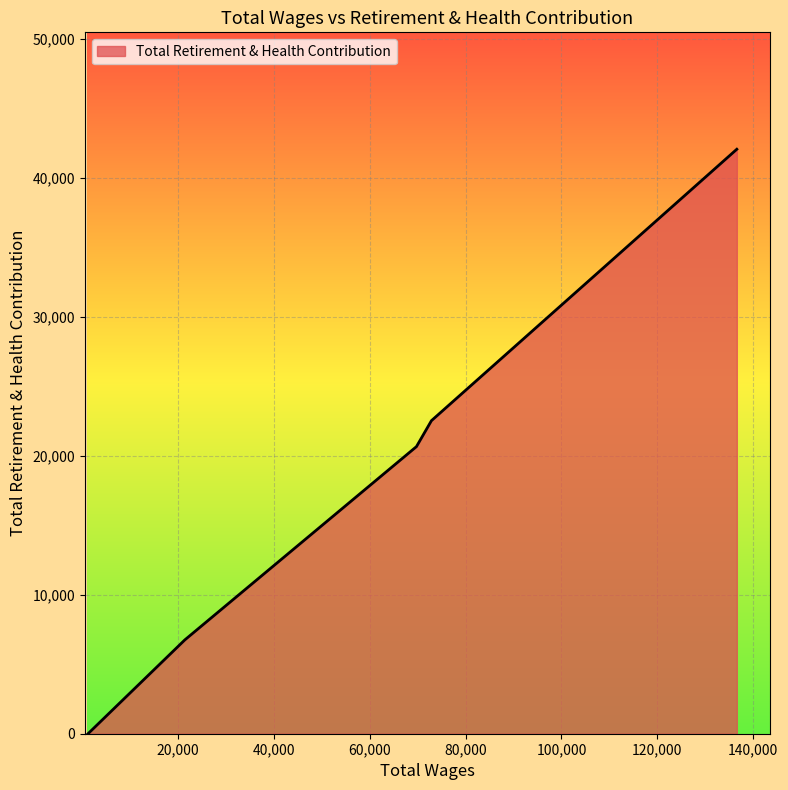

What is the greatest value displayed?

42064